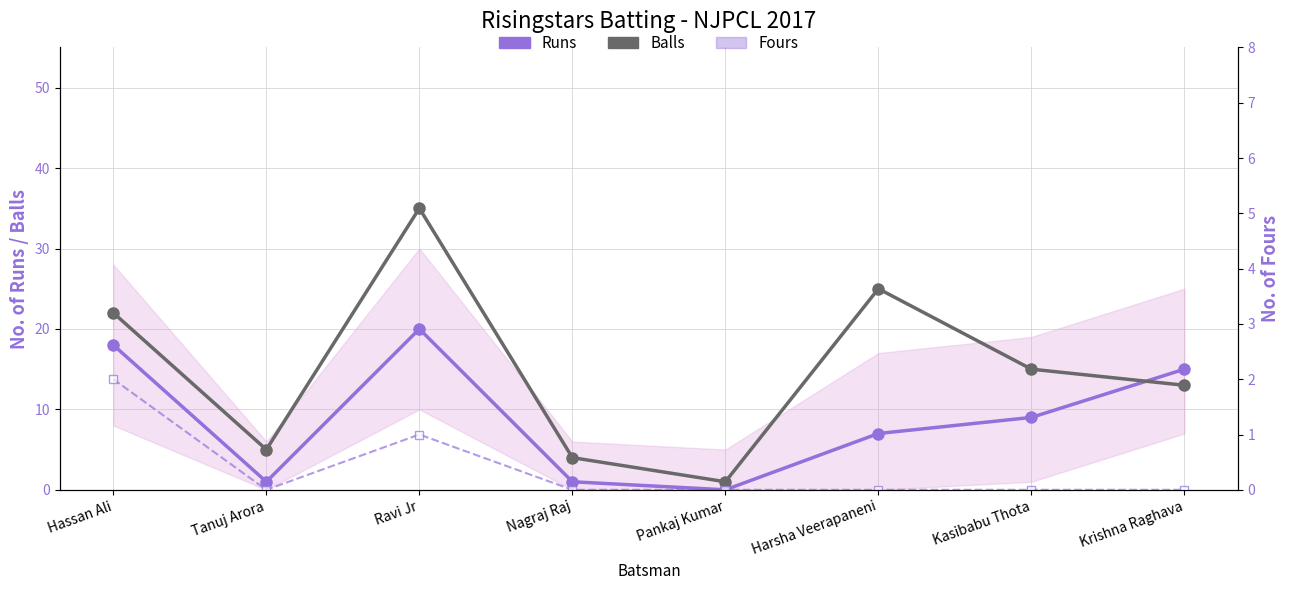

Rank the series by their average value, from highest to lowest.

Balls, Runs, Fours